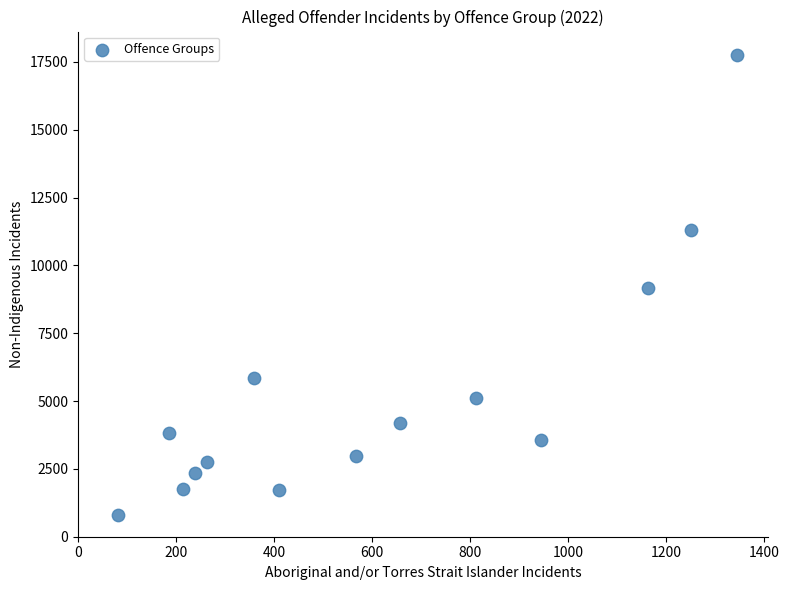

What is the range of Y values (max minus min)?

16969